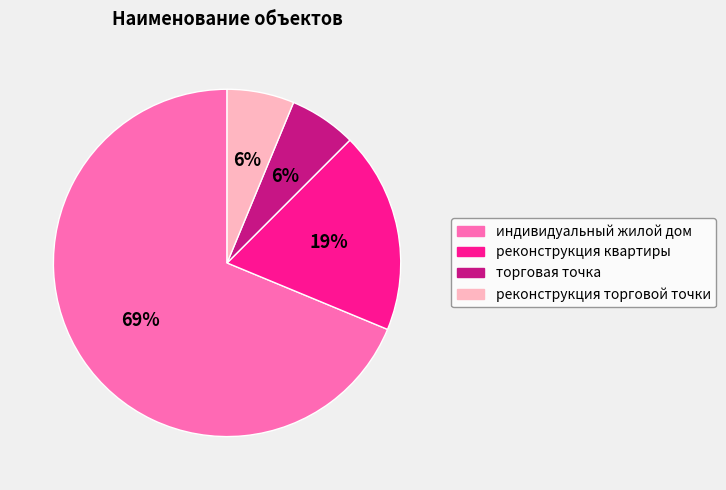

How many slices are in this pie chart?

4